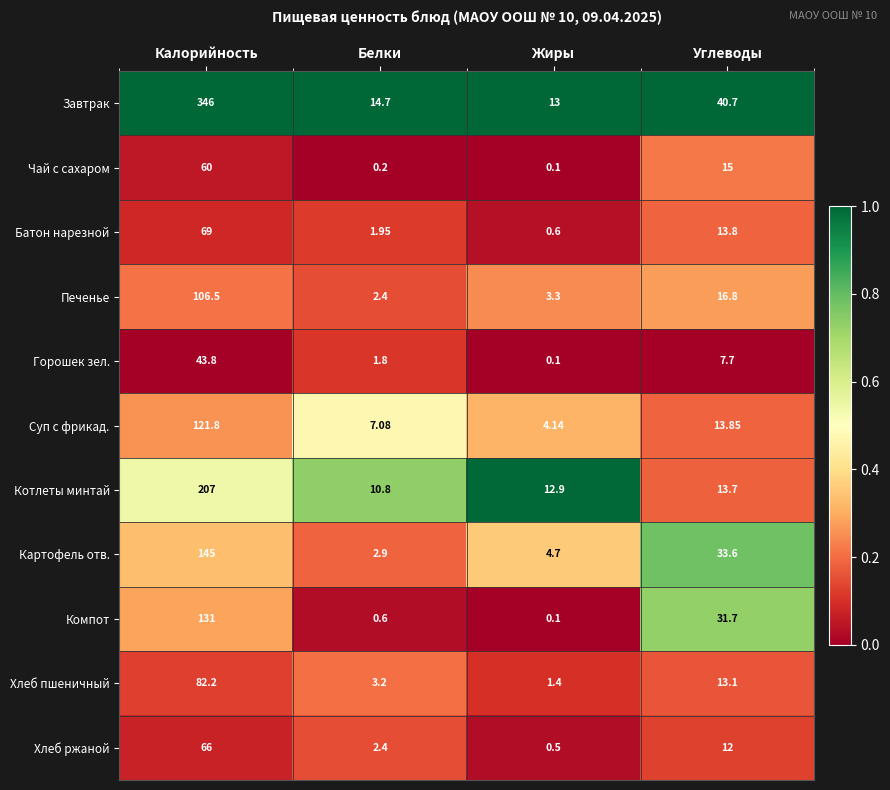

What is the difference between the highest and lowest values at Углеводы?

33.0